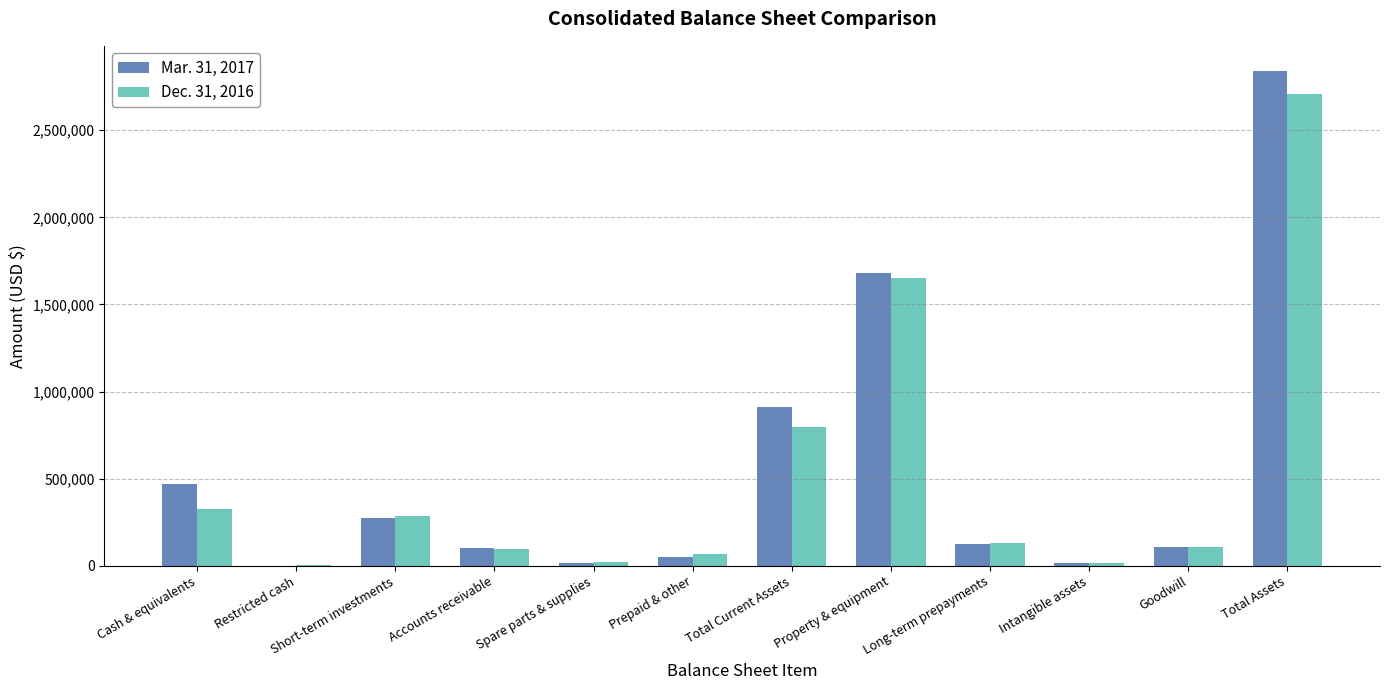

Between Intangible assets and Total Assets, which series saw the biggest shift?

Mar. 31, 2017